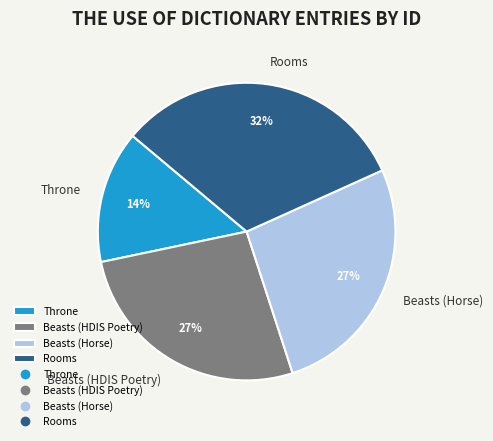

Count the number of slices in the pie.

4